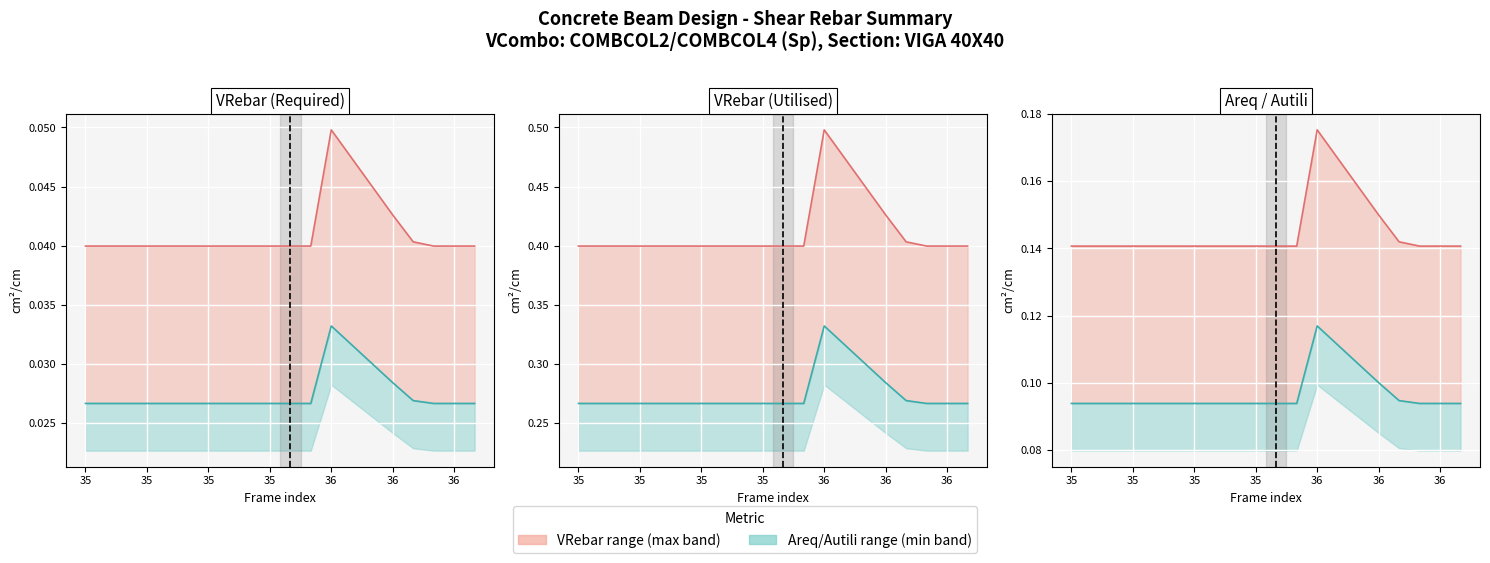

What is the value of the Min point at the 1st from the left?

0.1